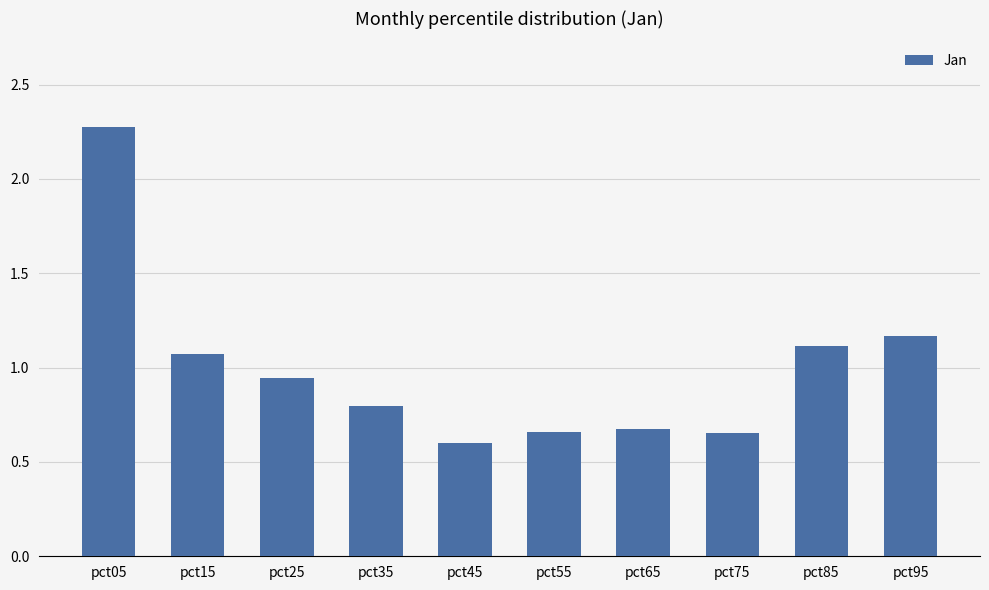

The value at pct95 is 1.6. True or false?

False